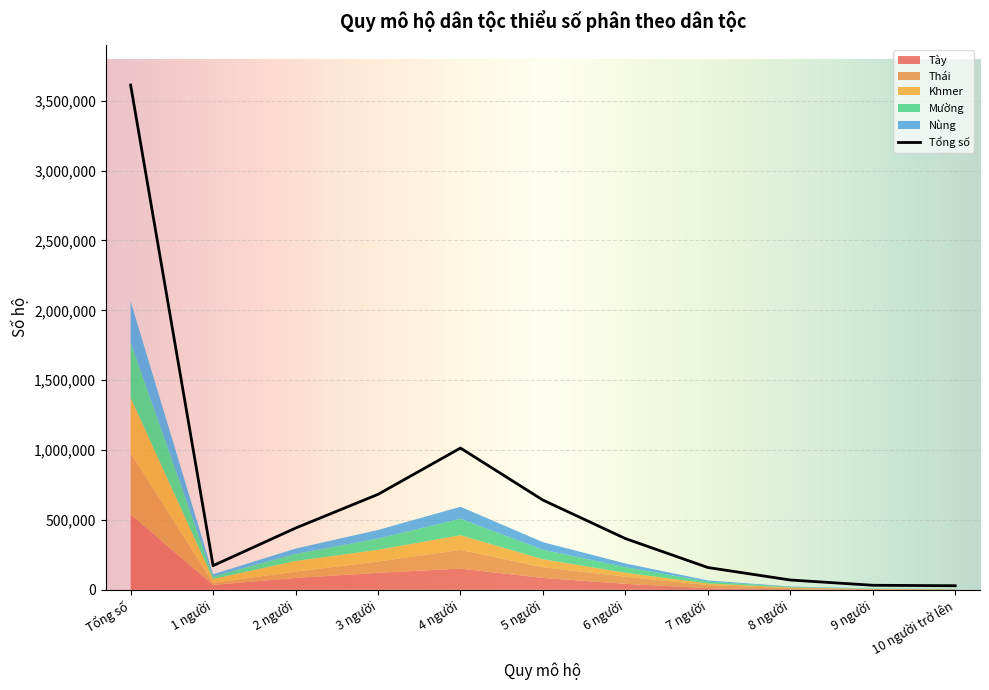

What is the smallest value displayed?

464